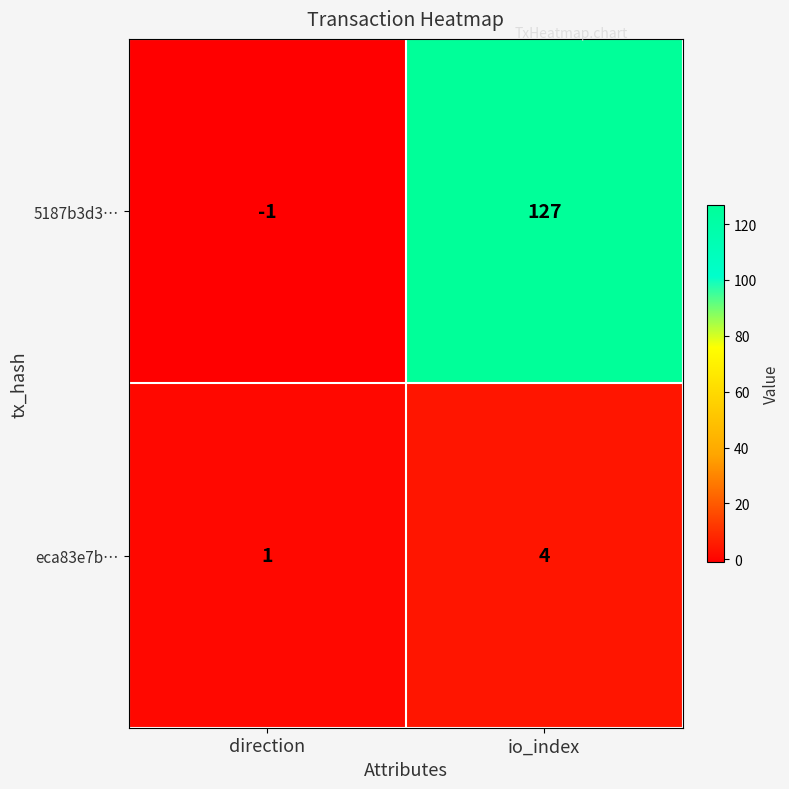

What is the difference between the eca83e7b… values at io_index and direction?

3